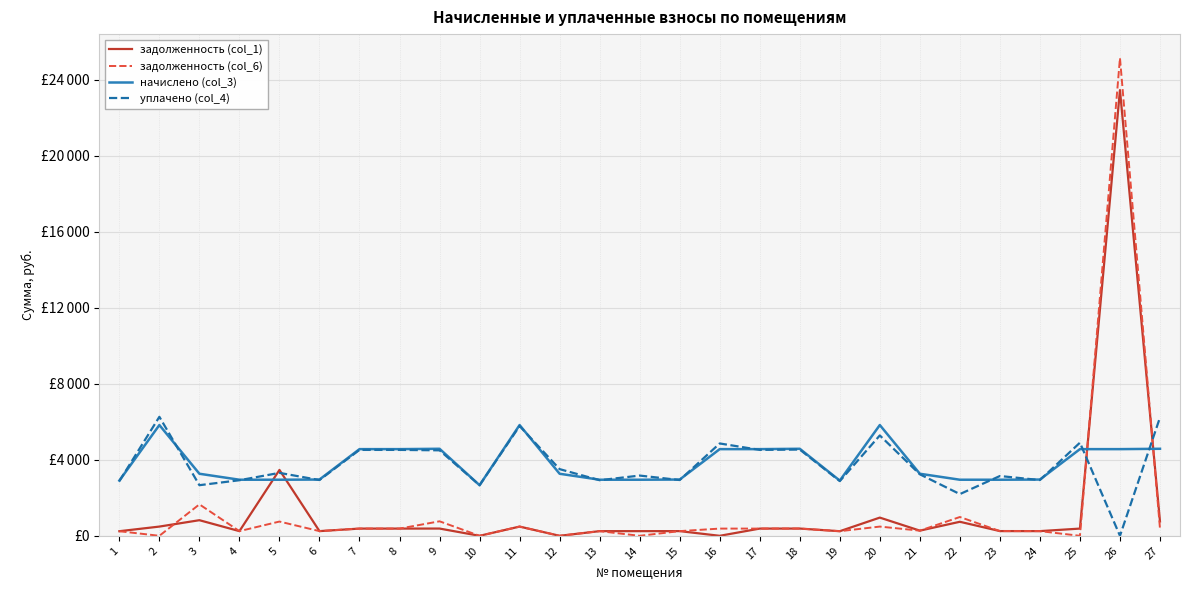

What is the value of the уплачено (col_4) point at the 10th from the left?

2662.7